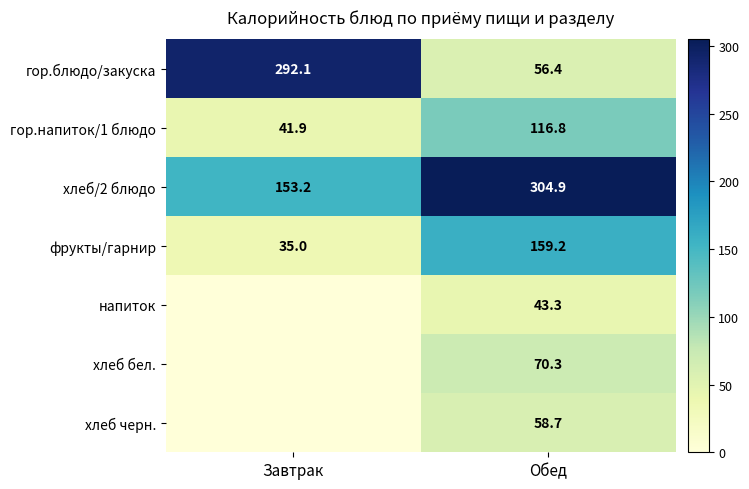

What is the difference between the highest and lowest values at Обед?

261.6